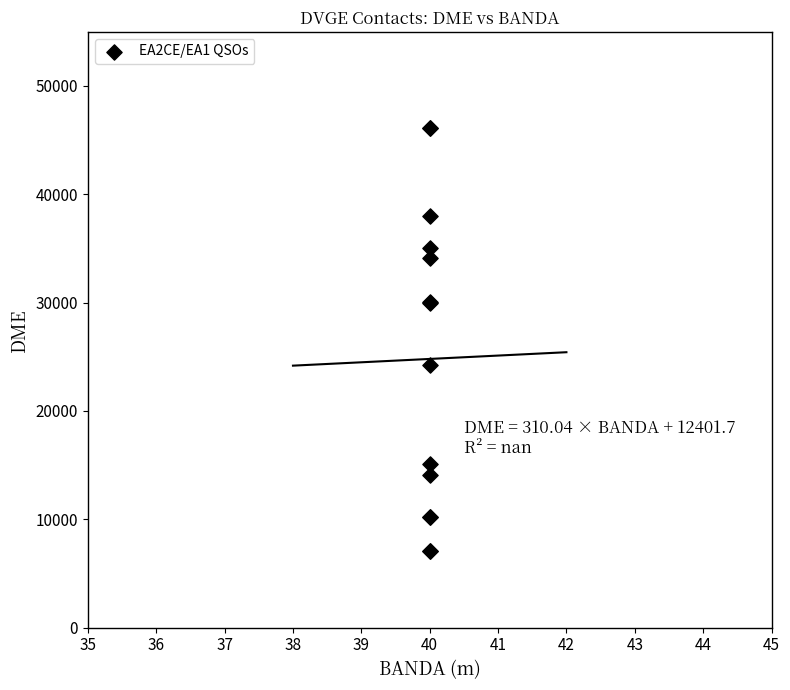

What Y value in the scatter plot is closest to 26591?

24205